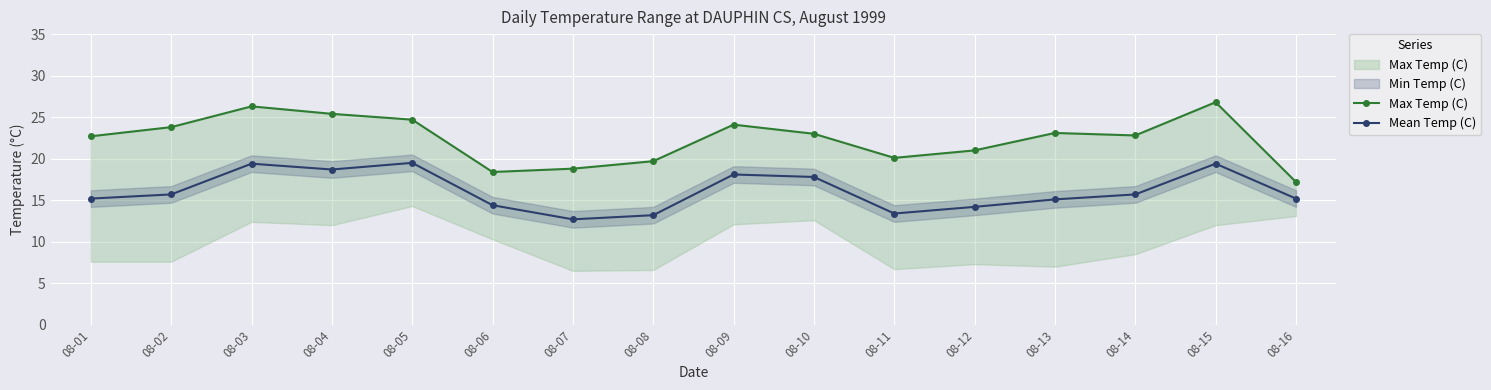

The Max Temp (C) series shows 34.9 at 08-13. True or false?

False